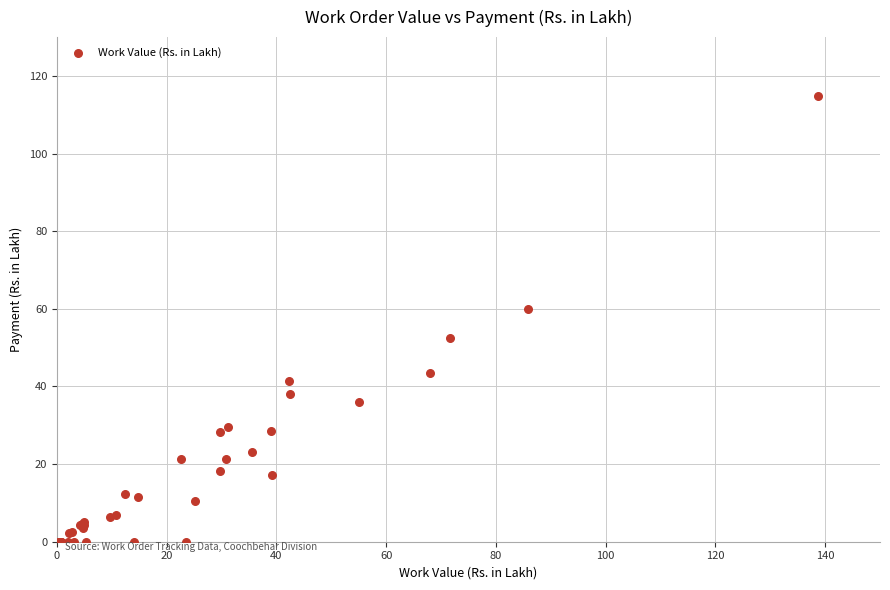

What Y value in the scatter plot is closest to 57?

59.9